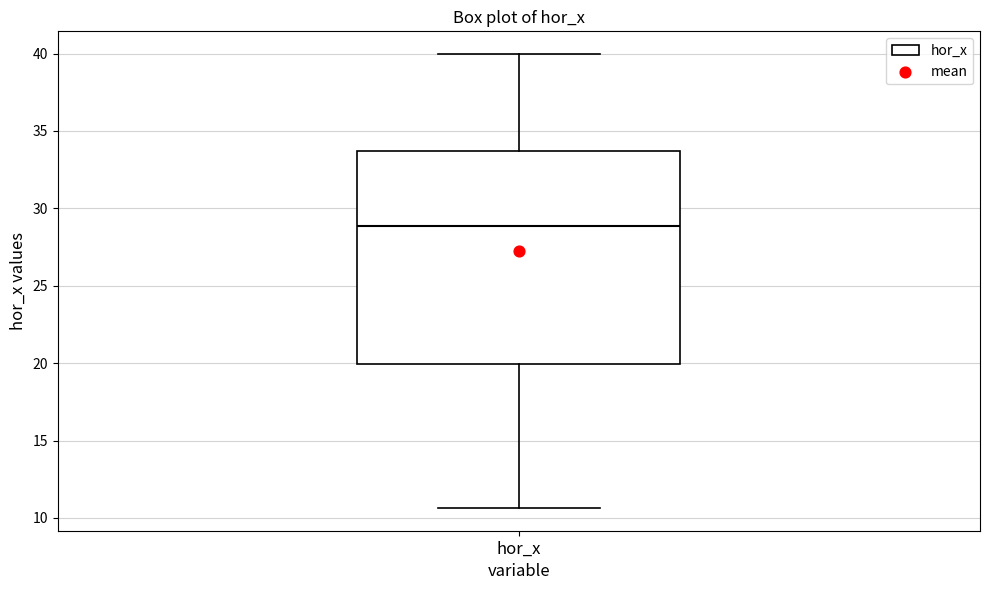

Where is the lower edge of the box for hor_x on the y-axis? The values are not printed on the chart, so give them approximately, as read against the axis.

20.0